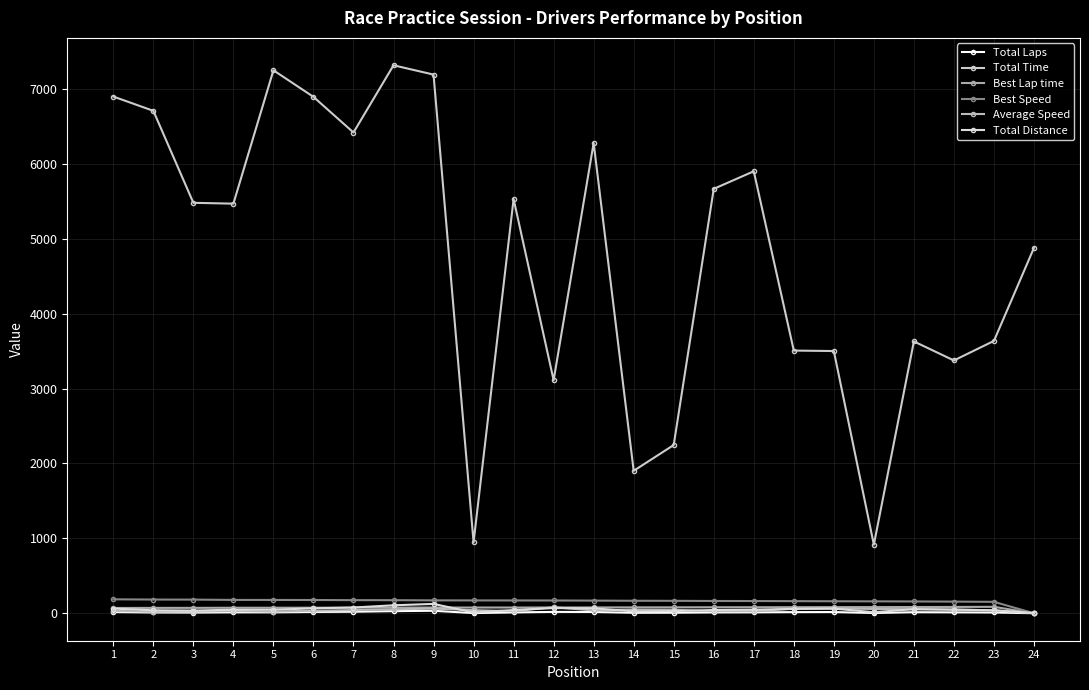

List the labels in order of Best Lap time value, smallest first.

24, 1, 2, 3, 4, 5, 6, 7, 8, 9, 10, 11, 12, 13, 14, 15, 16, 17, 18, 19, 20, 21, 22, 23